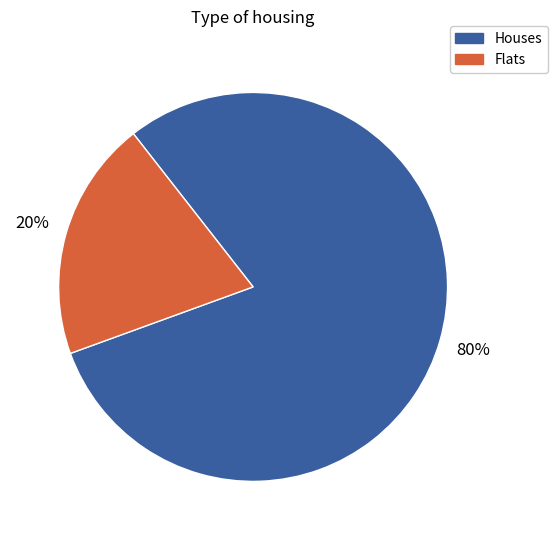

Is there any slice that represents more than half of the pie?

Yes